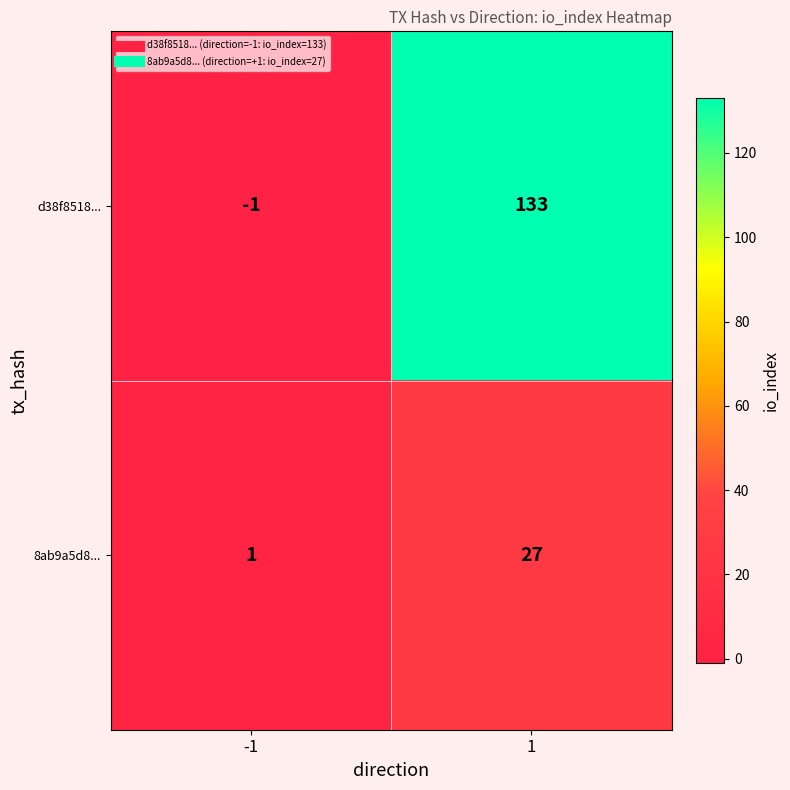

Which series has the largest total across all categories?

d38f8518...